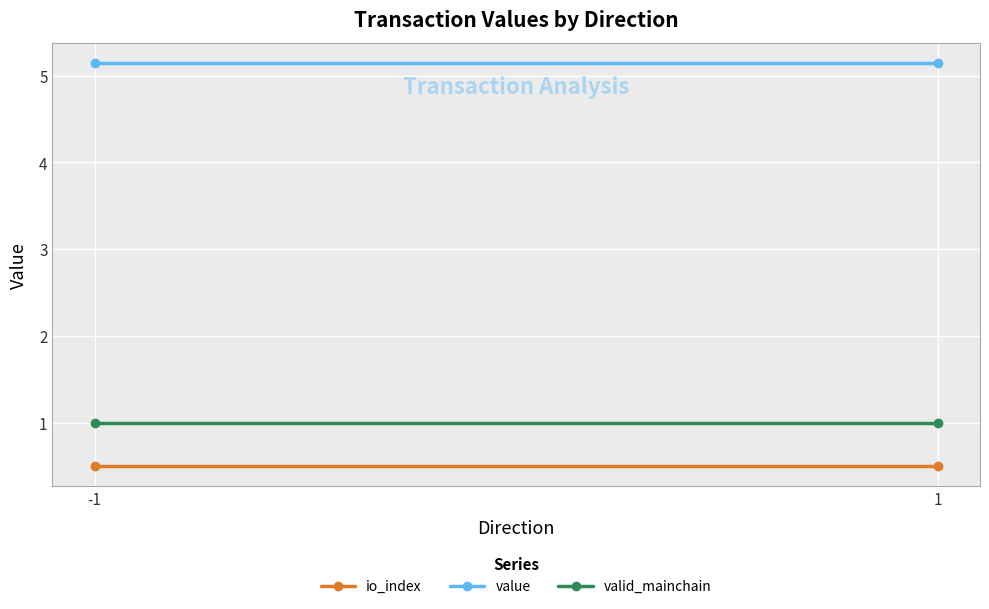

How many lines are shown in the chart?

3